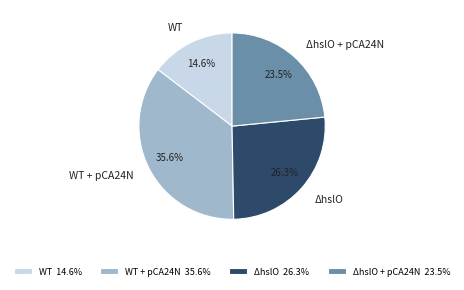

Rank the categories by value from lowest to highest.

WT, ΔhslO + pCA24N, ΔhslO, WT + pCA24N